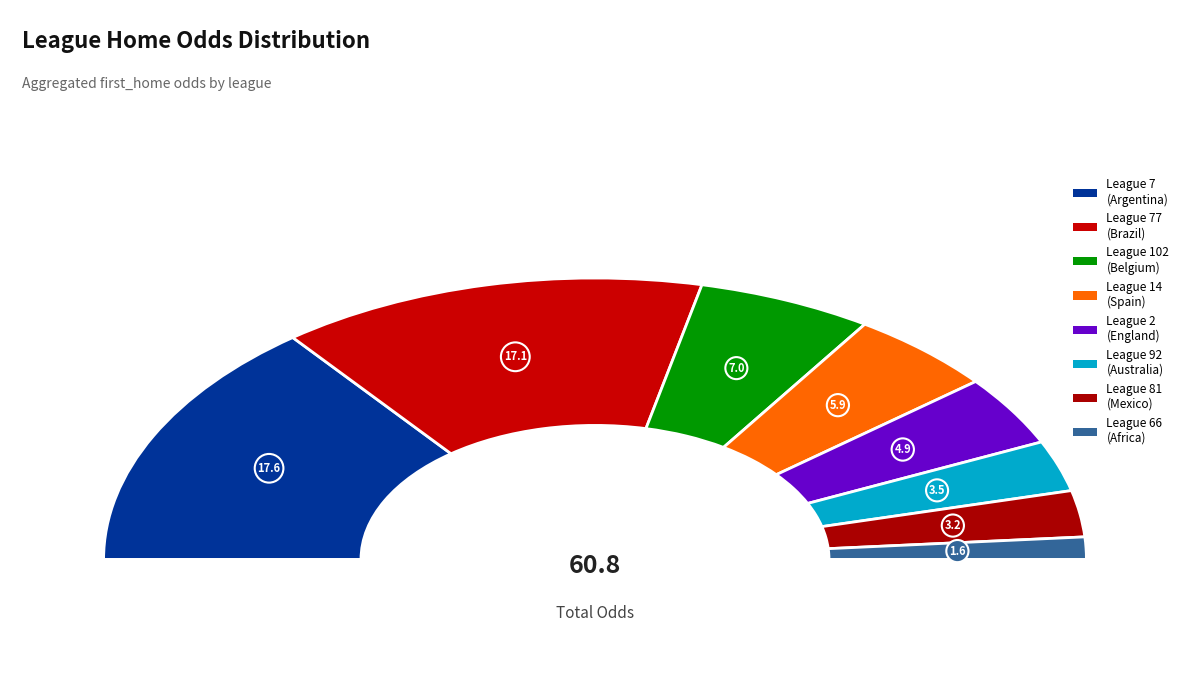

Combined, do 77 and 77 account for over 50%?

No